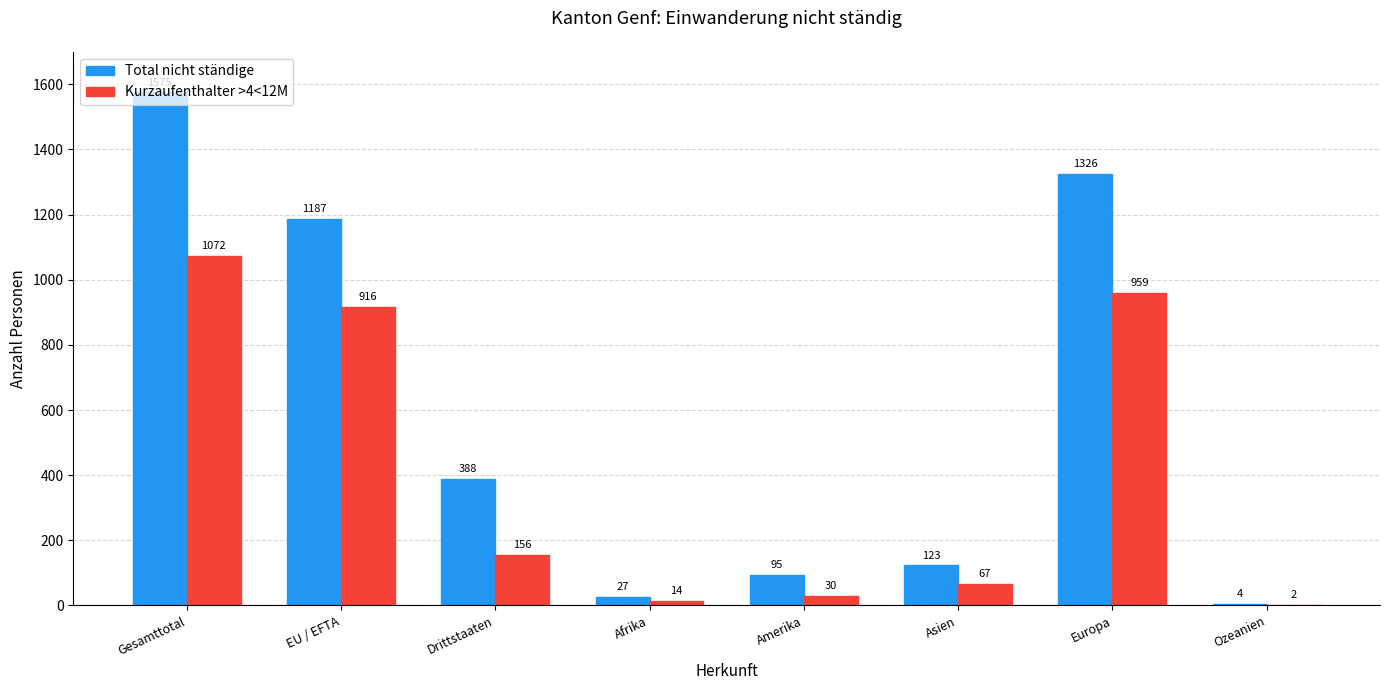

What is the greatest value displayed?

1575